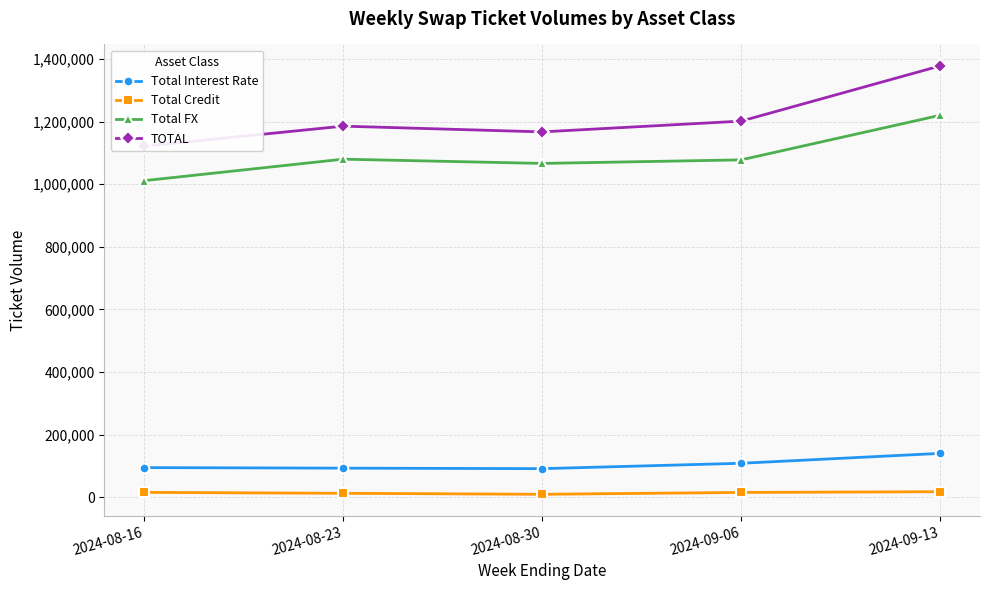

Is the value of Total Interest Rate at 2024-09-06 greater than the value of TOTAL at 2024-08-23?

No